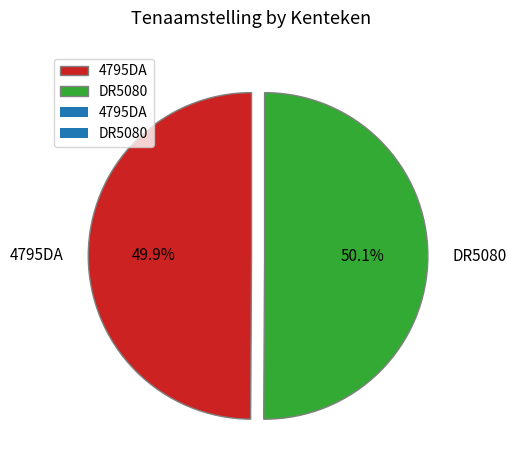

Is it true that DR5080 is 39% of the pie?

False